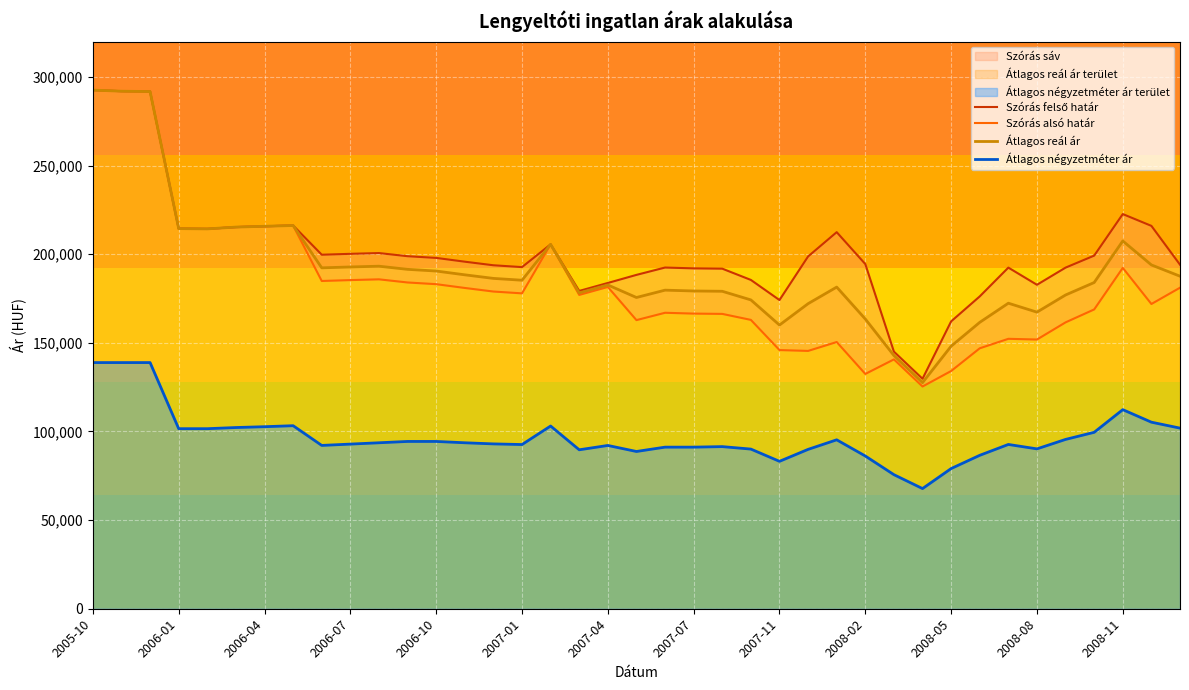

What is the approximate value of Átlagos reál ár at 2007-07?

179284